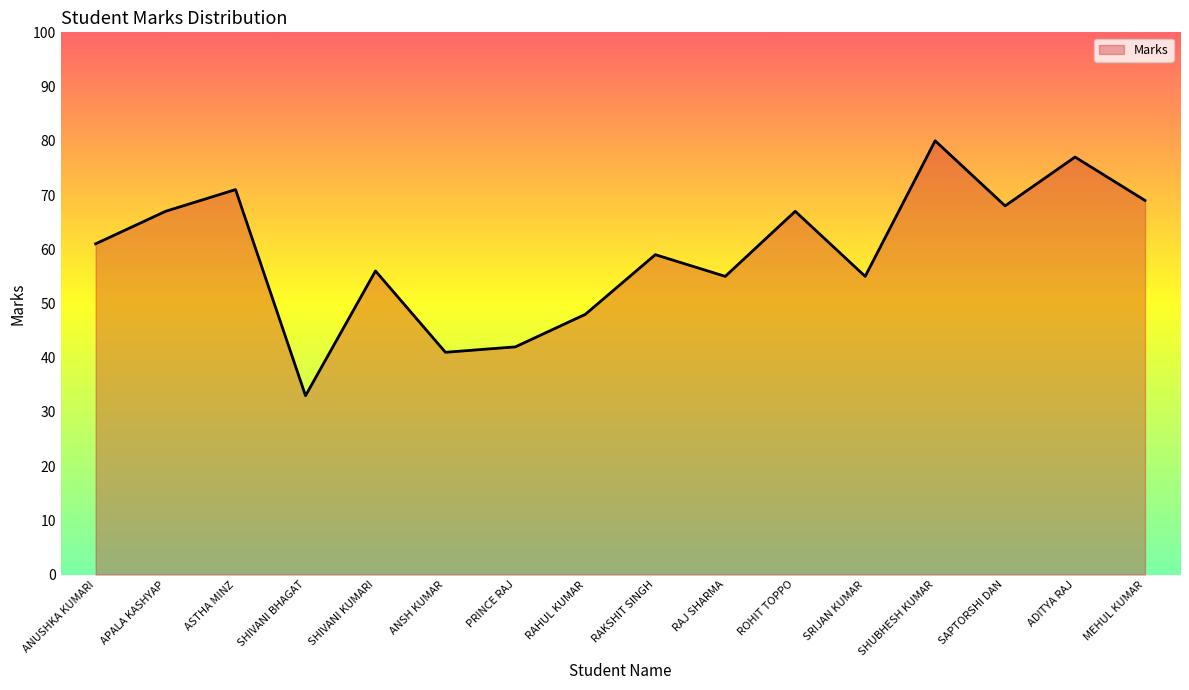

Does the chart have visible grid lines?

No